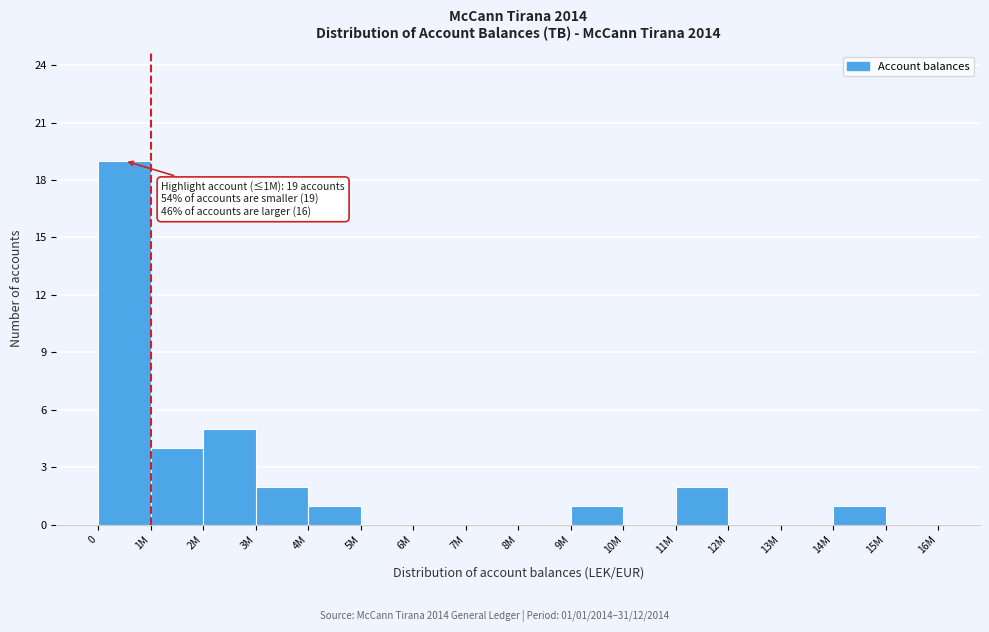

Reading left to right, list all the values displayed in this chart.

0=19	1M=4	2M=5	3M=2	4M=1	5M=0	6M=0	7M=0	8M=0	9M=1	10M=0	11M=2	12M=0	13M=0	14M=1	15M=0